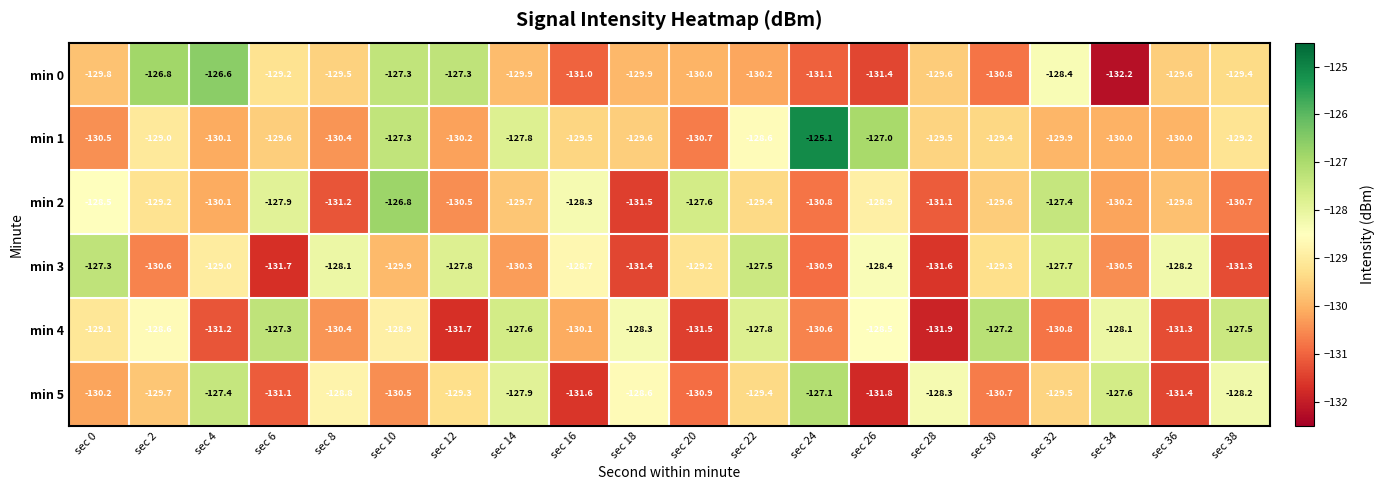

Is the value of min 2 at sec 4 greater than the value of min 5 at sec 14?

No